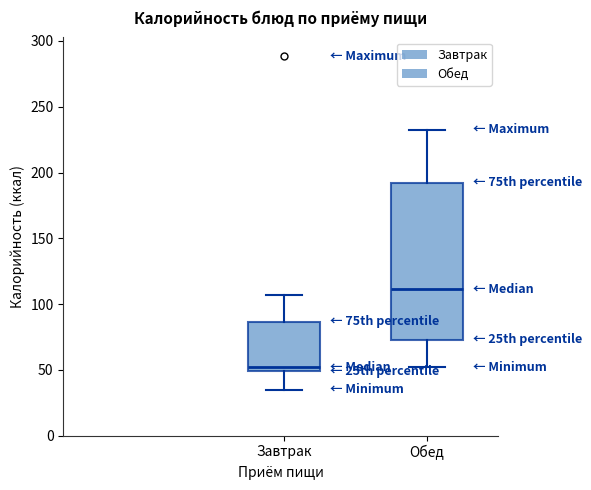

Which box is the tallest, from its lower edge to its upper edge?

Обед